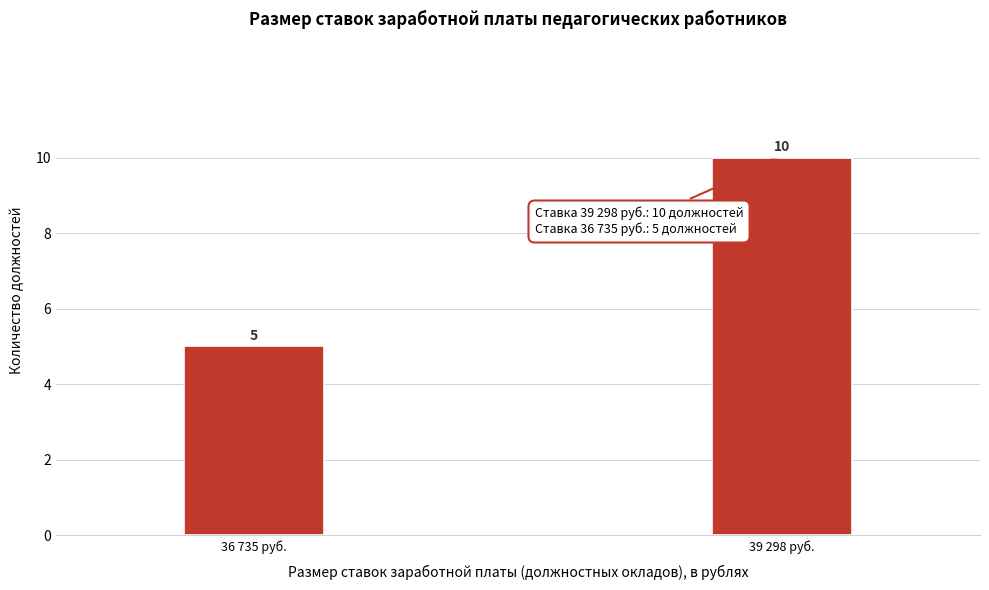

Reading left to right, what are all the values shown in this chart?

36 735 руб.=5	39 298 руб.=10